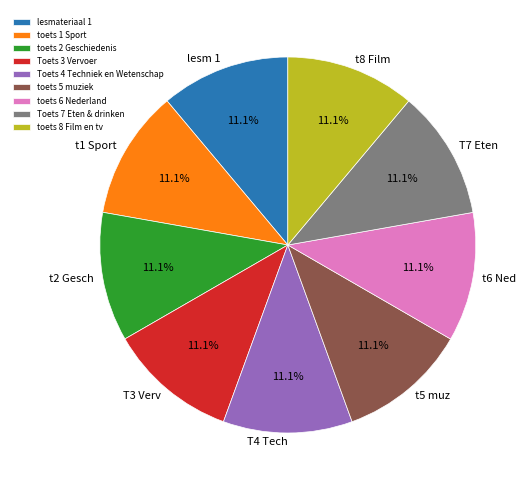

How many segments does this pie chart have?

9